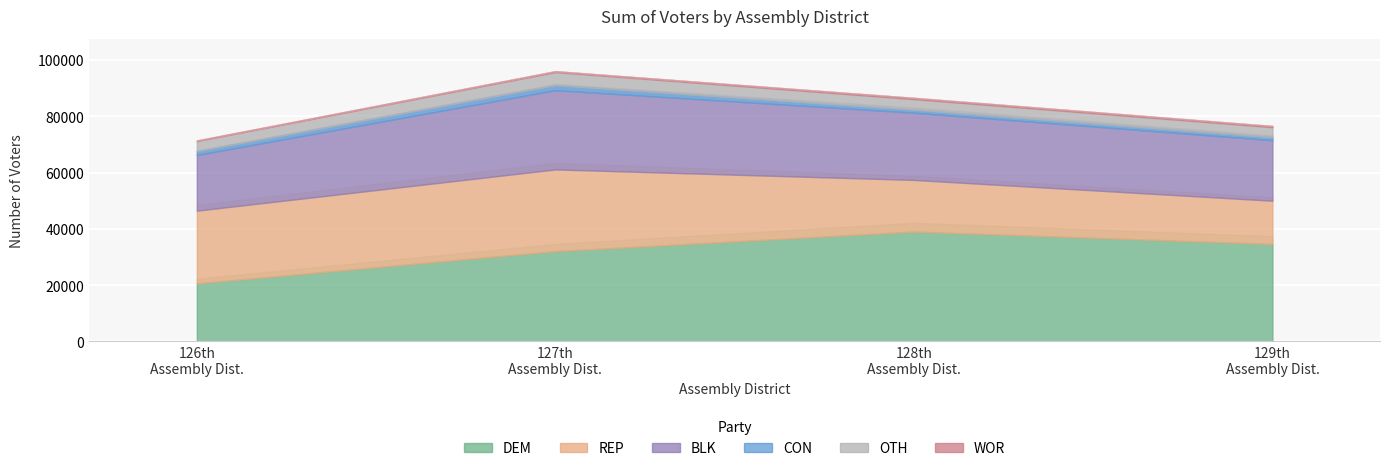

True or false: WOR and BLK cross at least once.

False